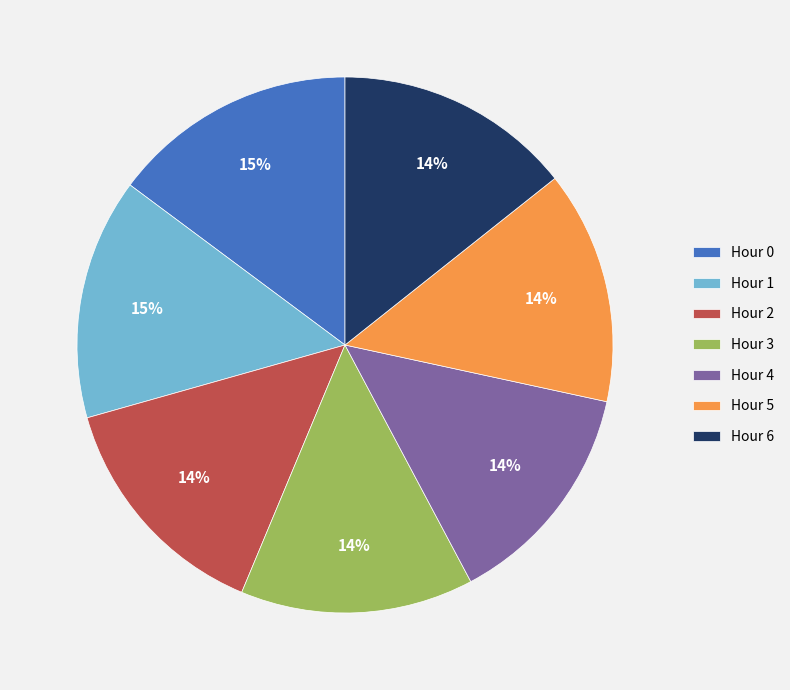

What percentage is the Hour 5 slice, to the nearest percent?

14%